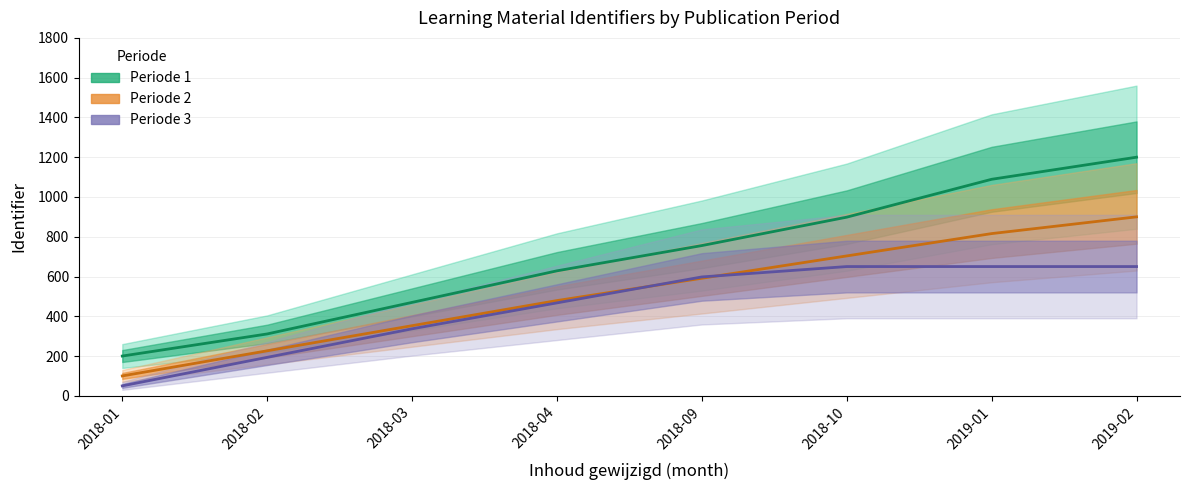

Which has a higher value, 2019-02 or 2018-01?

2019-02